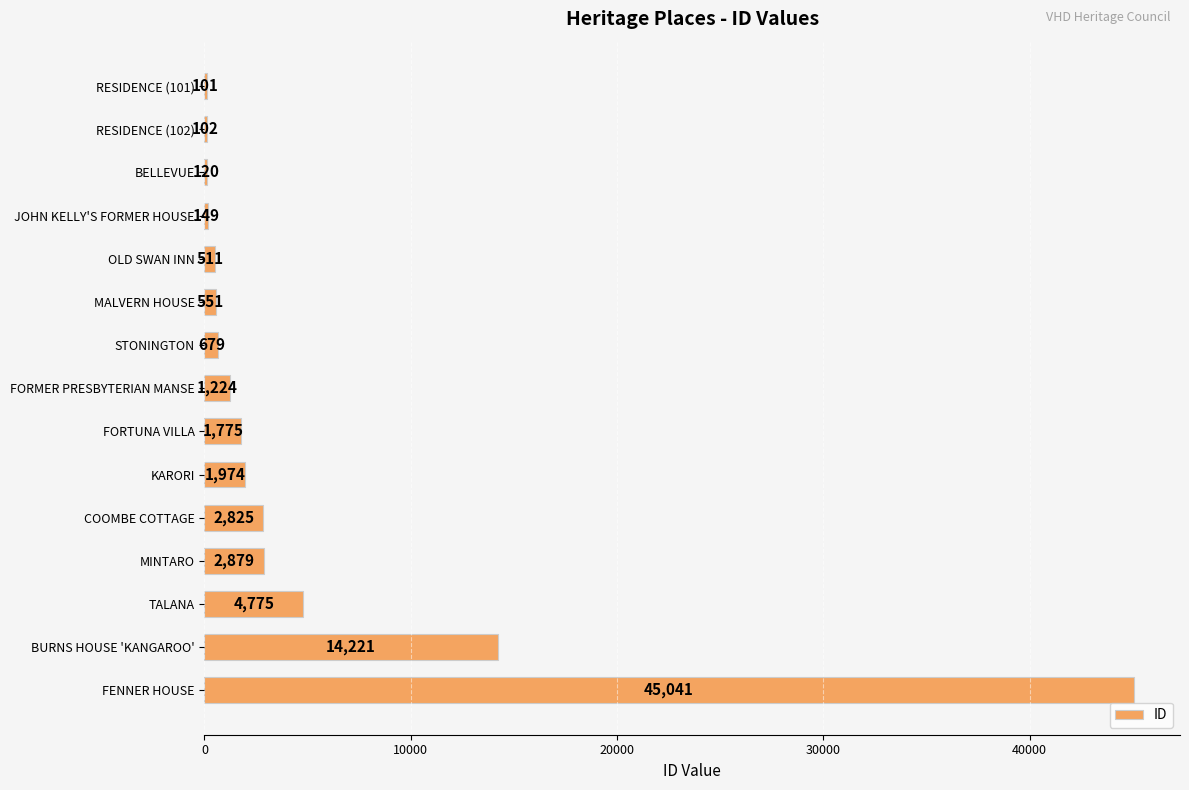

The value at BURNS HOUSE 'KANGAROO' is 21378. True or false?

False